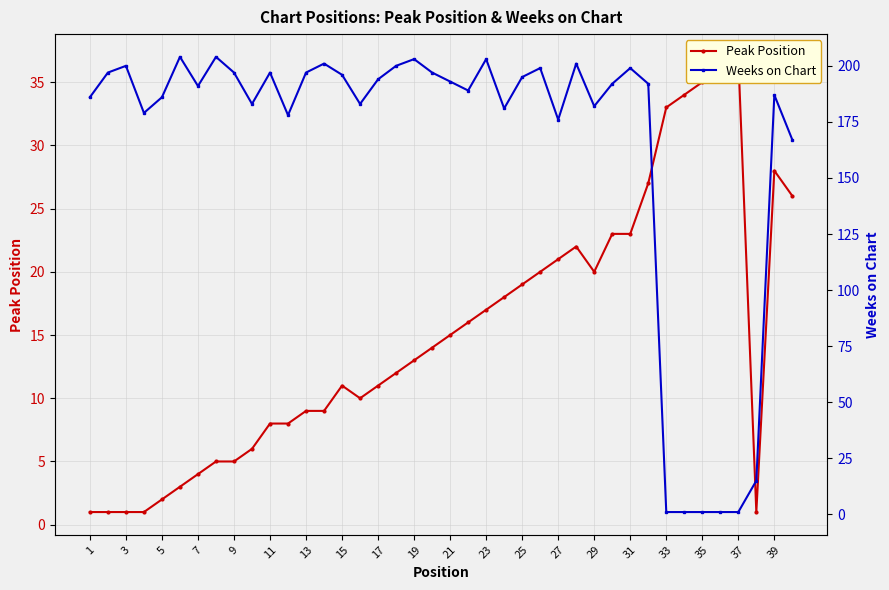

Is it true that Weeks on Chart equals 257 at 21?

False